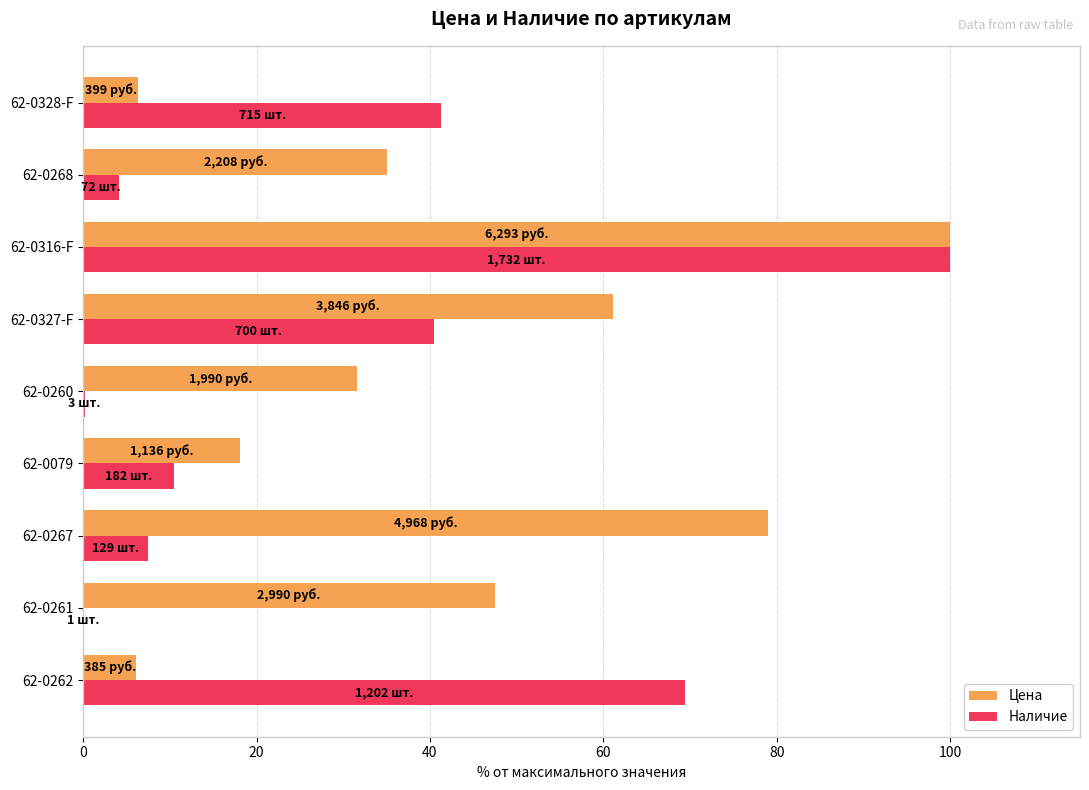

Which series has the largest total across all categories?

Цена